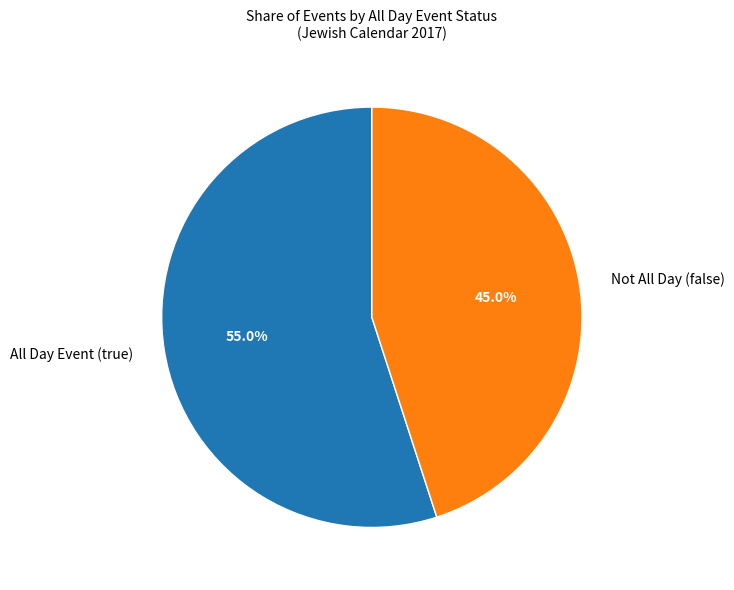

Which category has the biggest portion of the pie?

All Day Event (true)